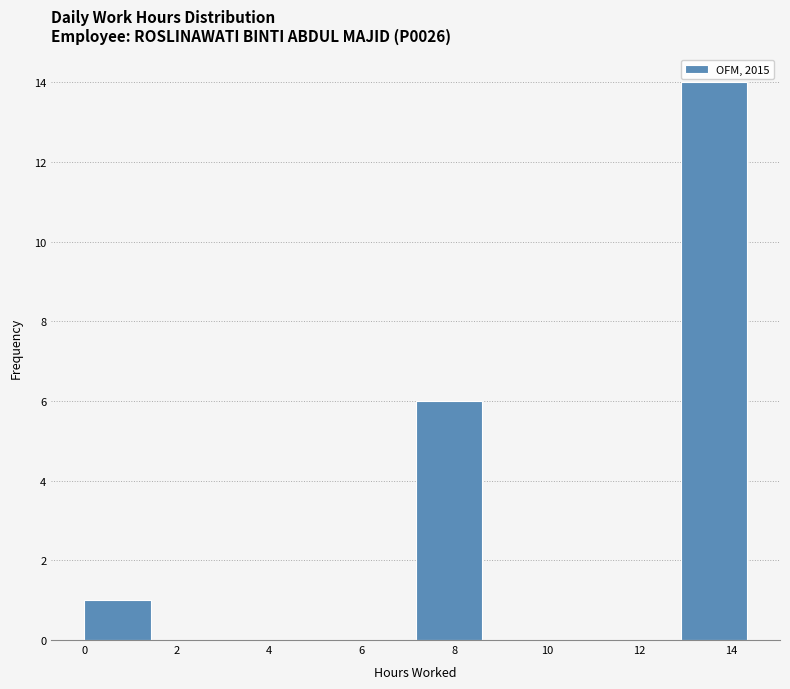

What is the height of the bar covering 0.0 to 1.4 on the x-axis? Neither the bar edges nor the heights are printed on the chart, so give them approximately, as read against the axes.

1